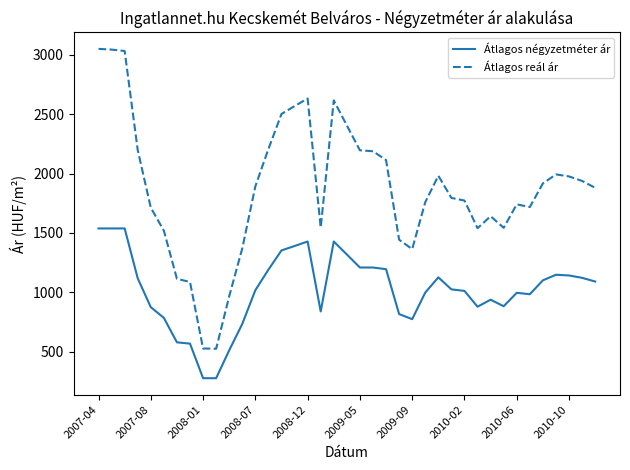

Which series has the largest range (max minus min)?

Átlagos reál ár